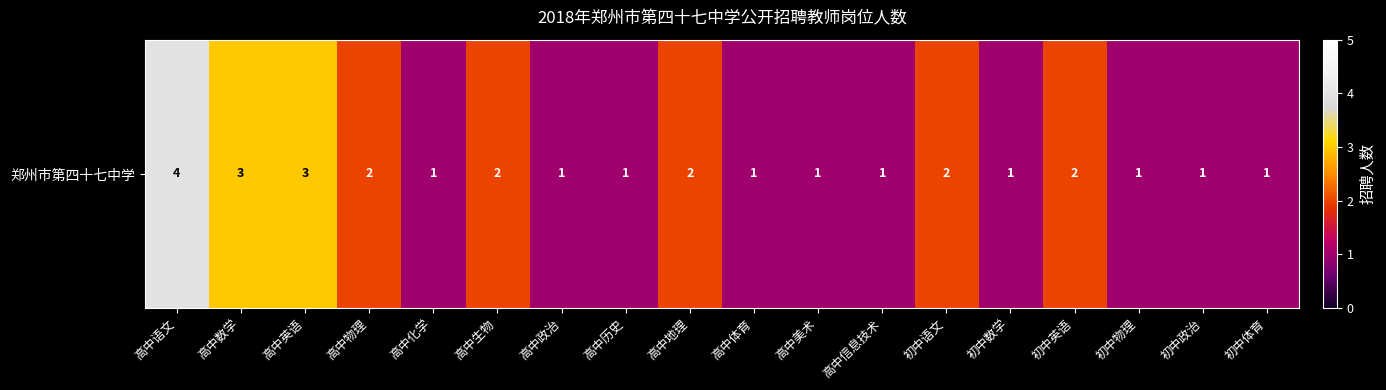

Which has a higher value, 初中政治 or 初中体育?

初中政治